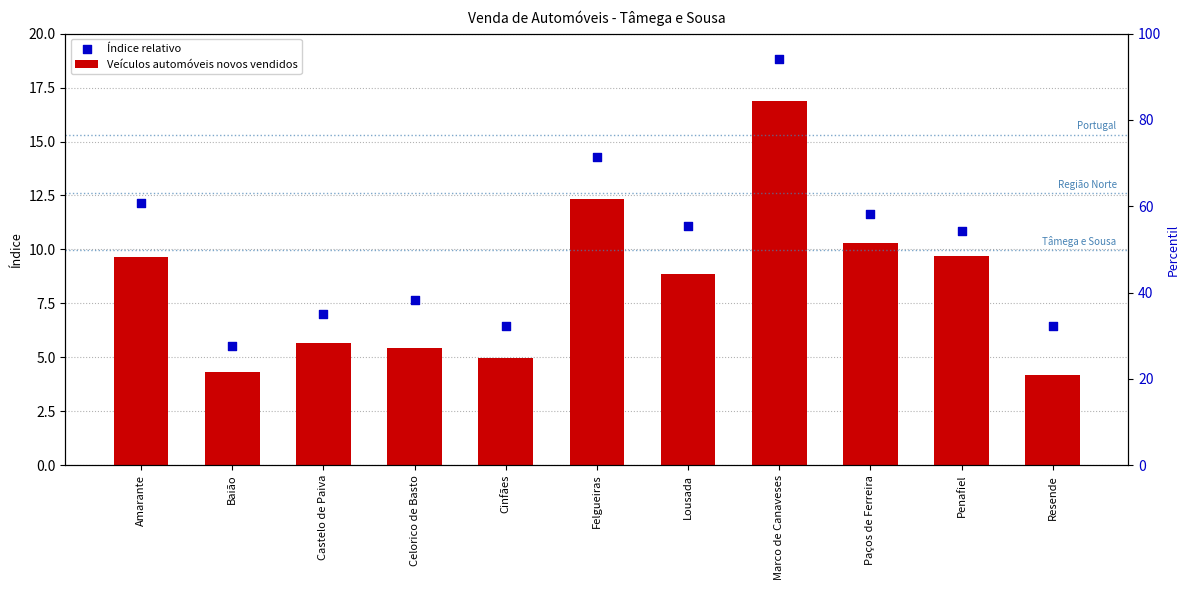

Which series contains the highest Y value?

Índice relativo